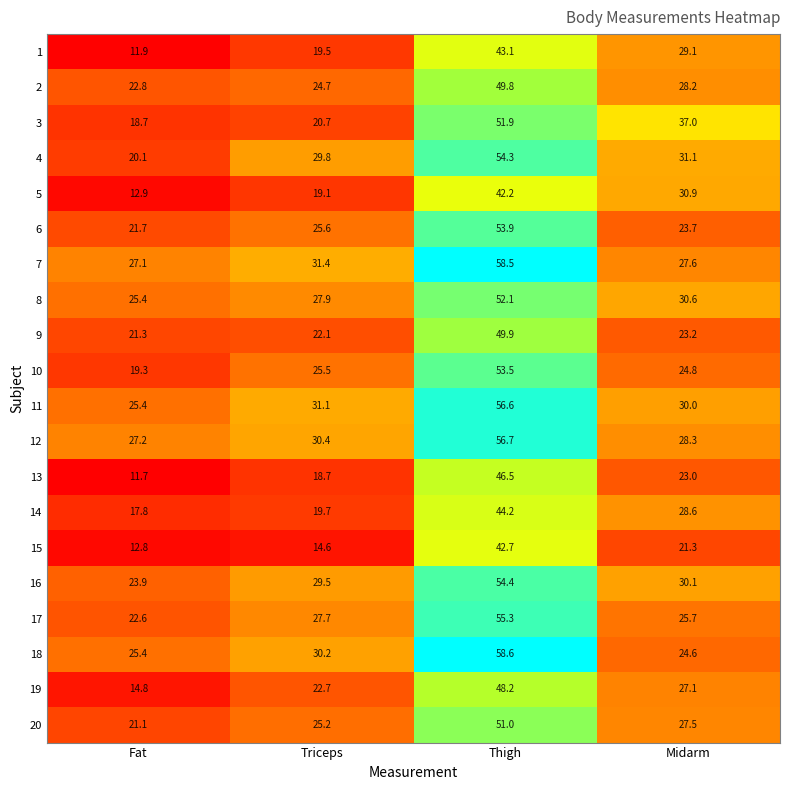

What is the spread (max minus min) of values at Midarm?

15.7